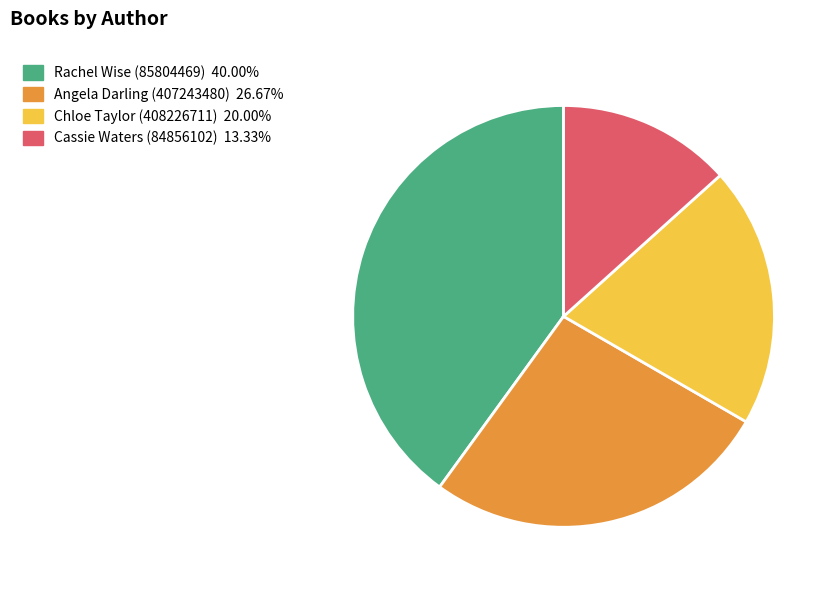

How many slices are in this pie chart?

4